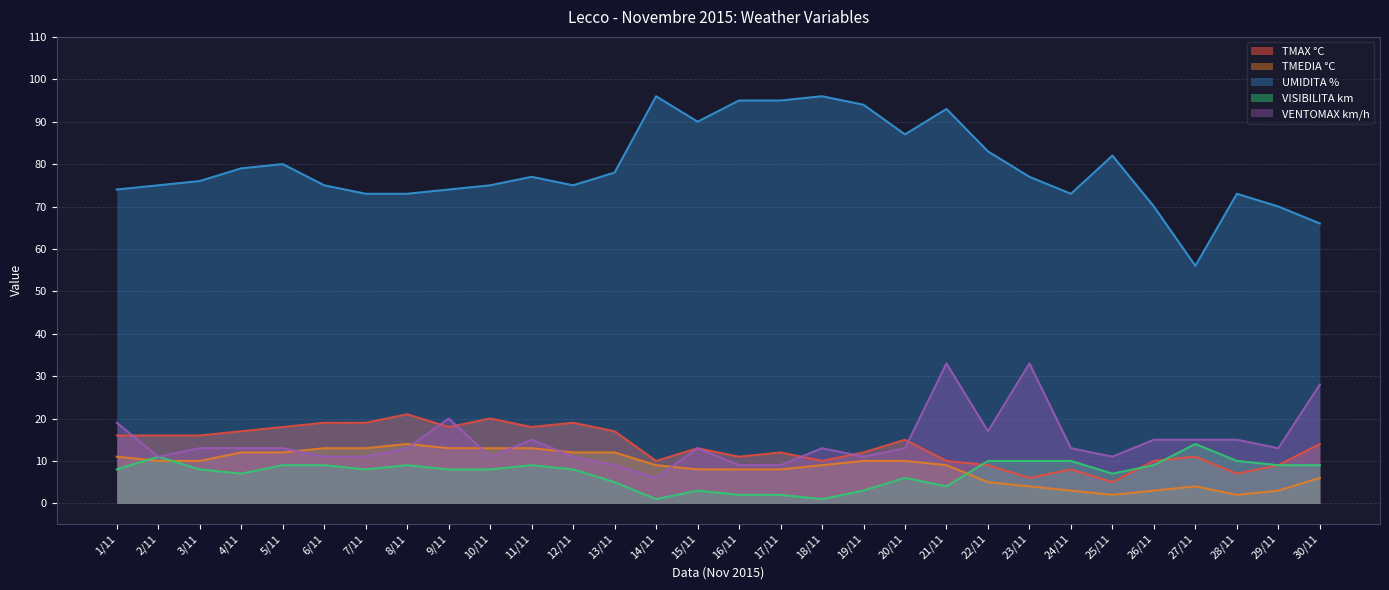

What is the label of the 14th point from the left?

14/11